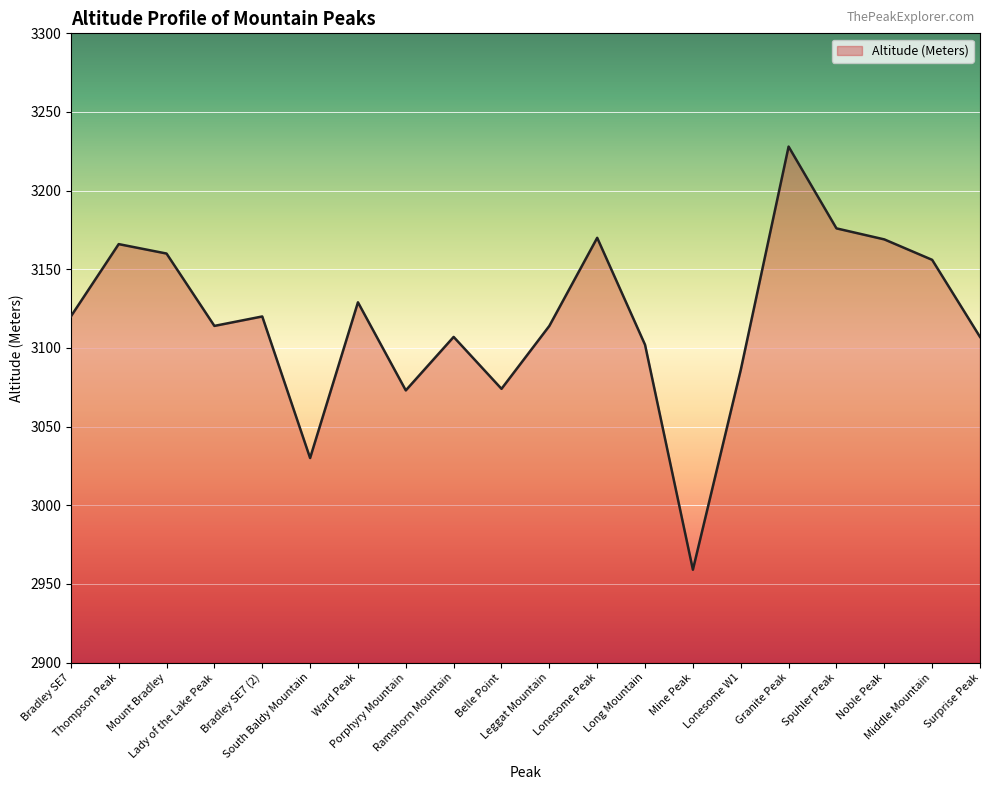

What is the maximum value shown in the chart?

3228